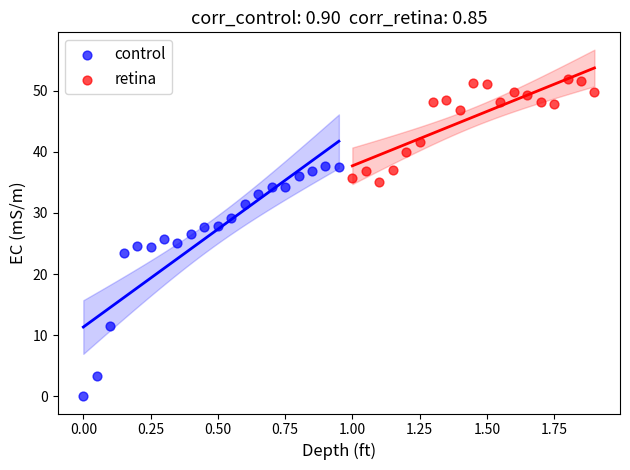

Which series reaches the minimum Y coordinate?

control